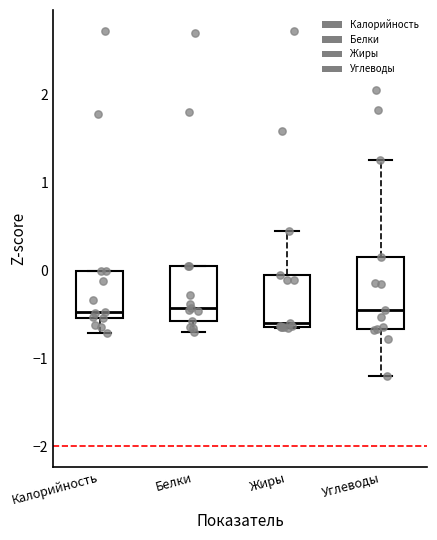

Reading left to right, read every box against the y-axis: the position of its median line, the range the box covers, and the ends of its whiskers. The values are not printed on the chart, so give them approximately, as read against the axis.

Калорийность: median -0.5 (just above the box's lower edge), box -0.5 to 0.0, whiskers -0.7 to 0.0
Белки: median -0.4, box -0.6 to 0.1, whiskers -0.7 to 0.1
Жиры: median -0.6 (just above the box's lower edge), box -0.6 to -0.1, whiskers -0.7 to 0.4
Углеводы: median -0.5, box -0.7 to 0.1, whiskers -1.2 to 1.3